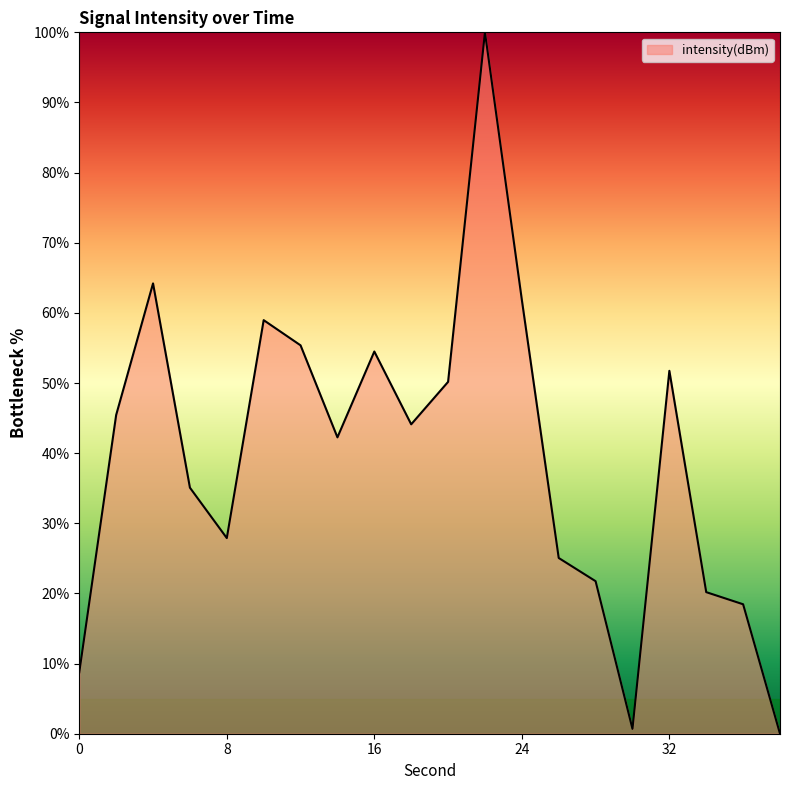

What is the difference between the maximum and minimum values?

100.0